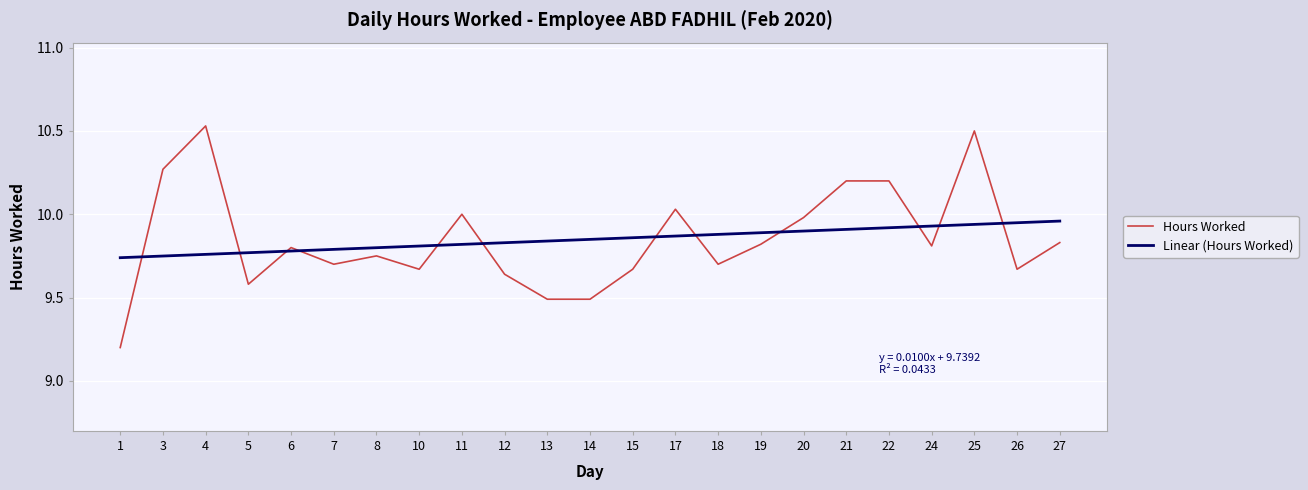

What is the difference between the second highest and minimum values in the Linear (Hours Worked) series?

0.2